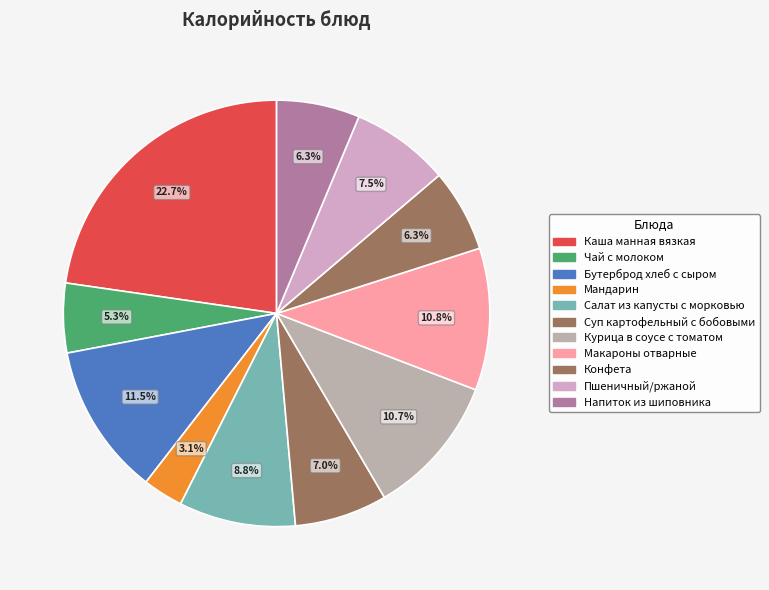

Count the number of slices in the pie.

11